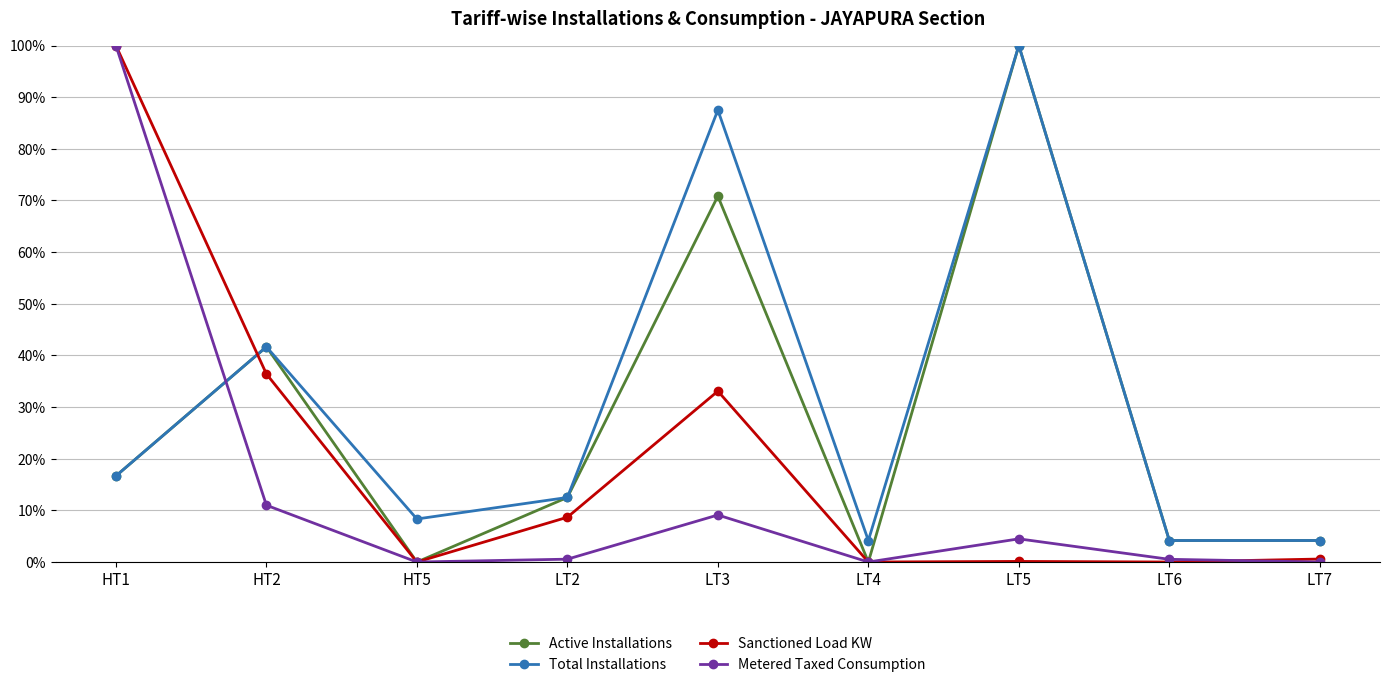

What is the greatest value displayed?

100.0